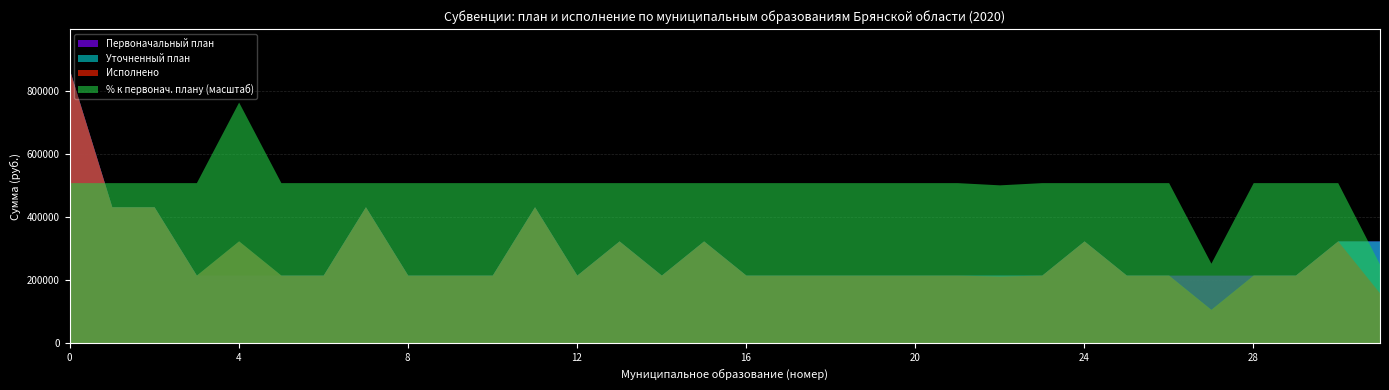

Which series has the largest total across all categories?

% к первонач. плану (масштаб)